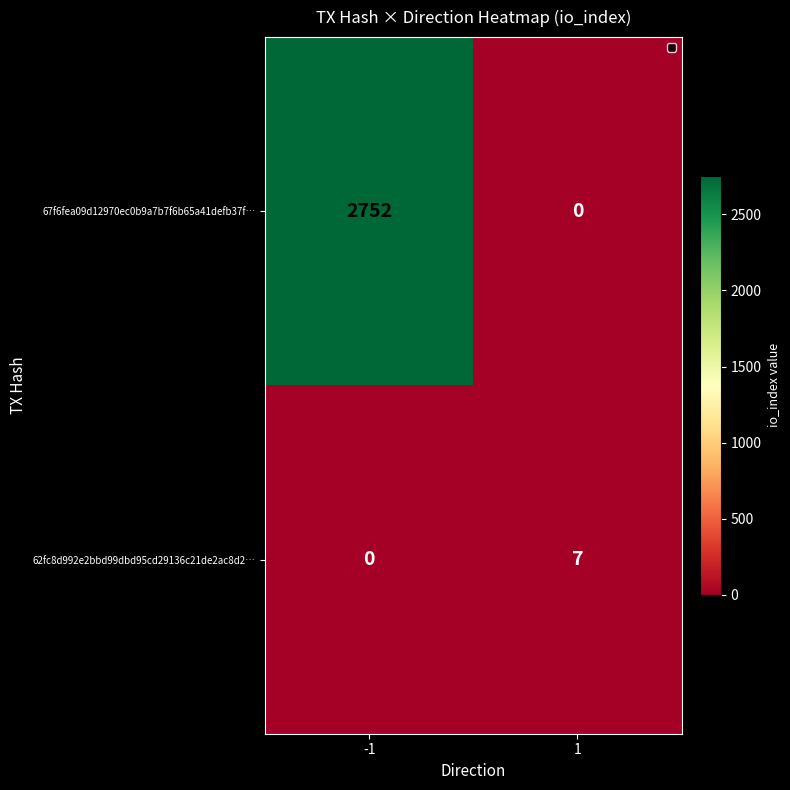

How many values in the 62fc8d992e2bbd99dbd95cd29136c21de2ac8d2… series are below 7?

1